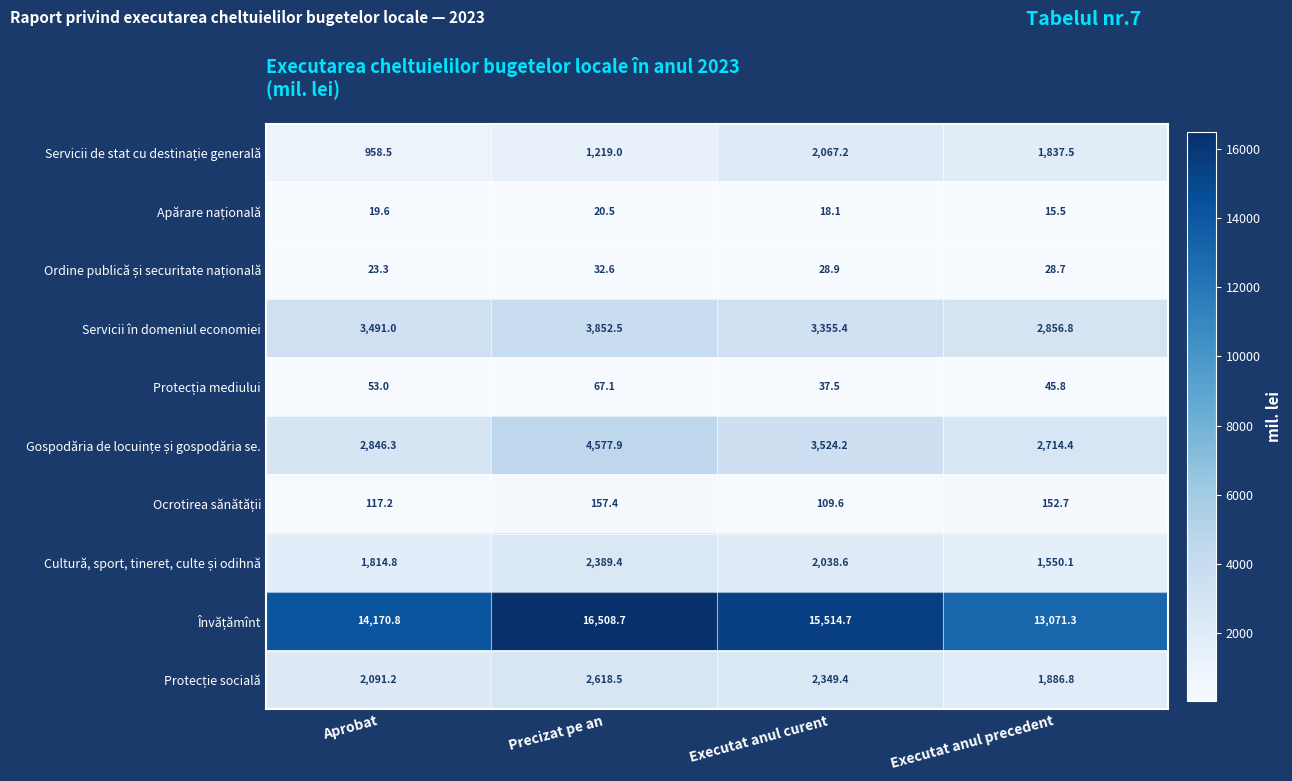

What is the difference between the highest and lowest values at Precizat pe an?

16488.2